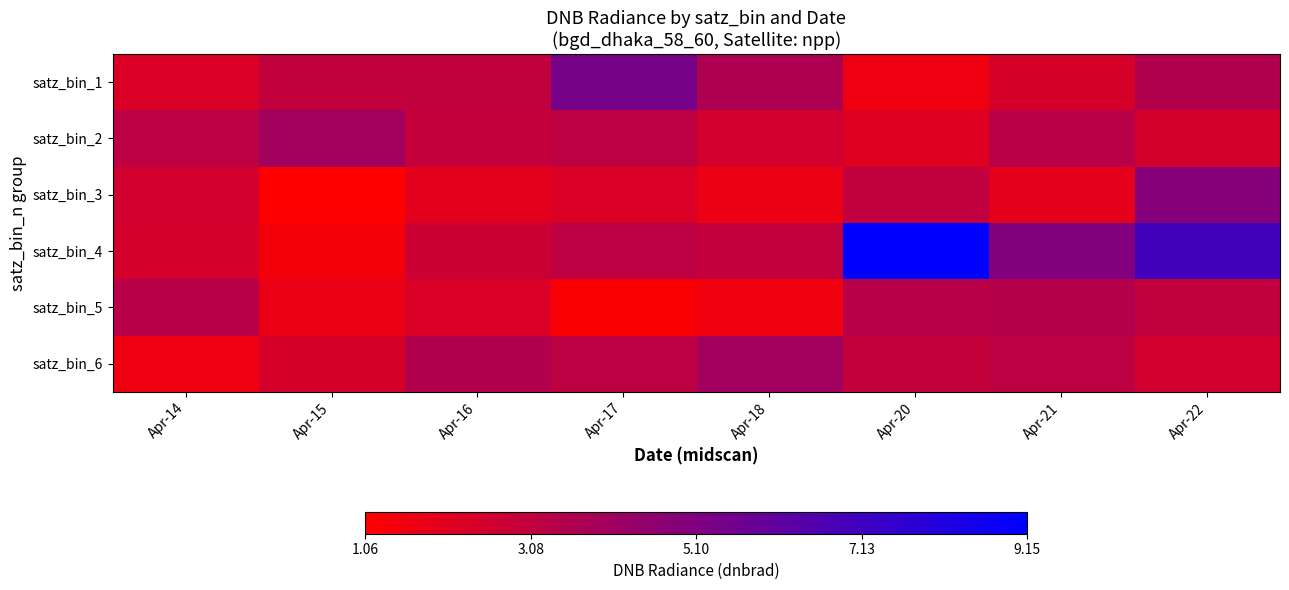

Which label corresponds to the smallest value in the chart?

Apr-15